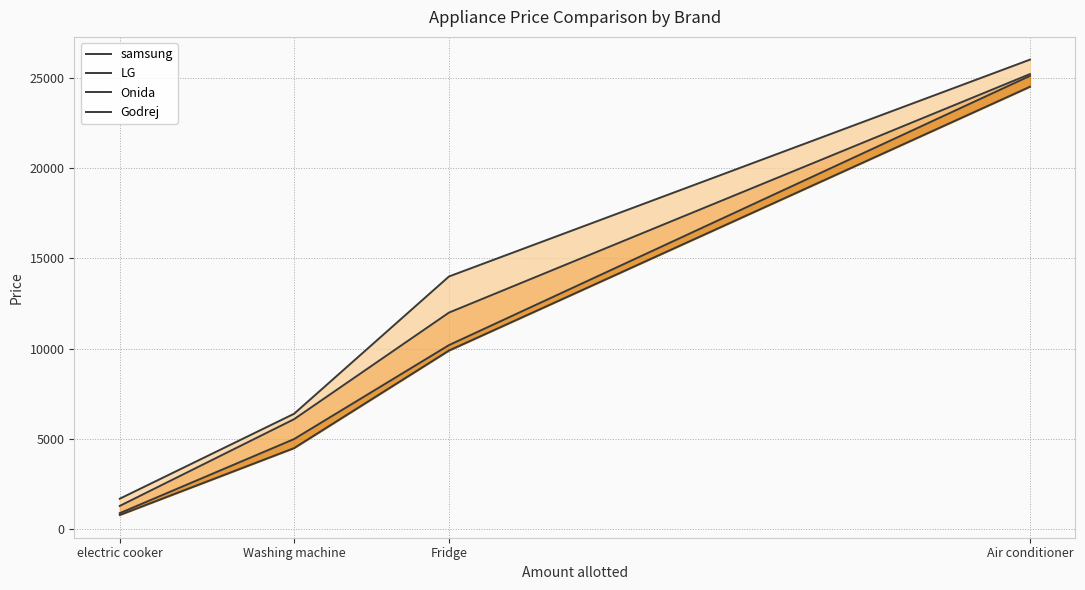

What is the label of the 1st point from the right?

Air conditioner